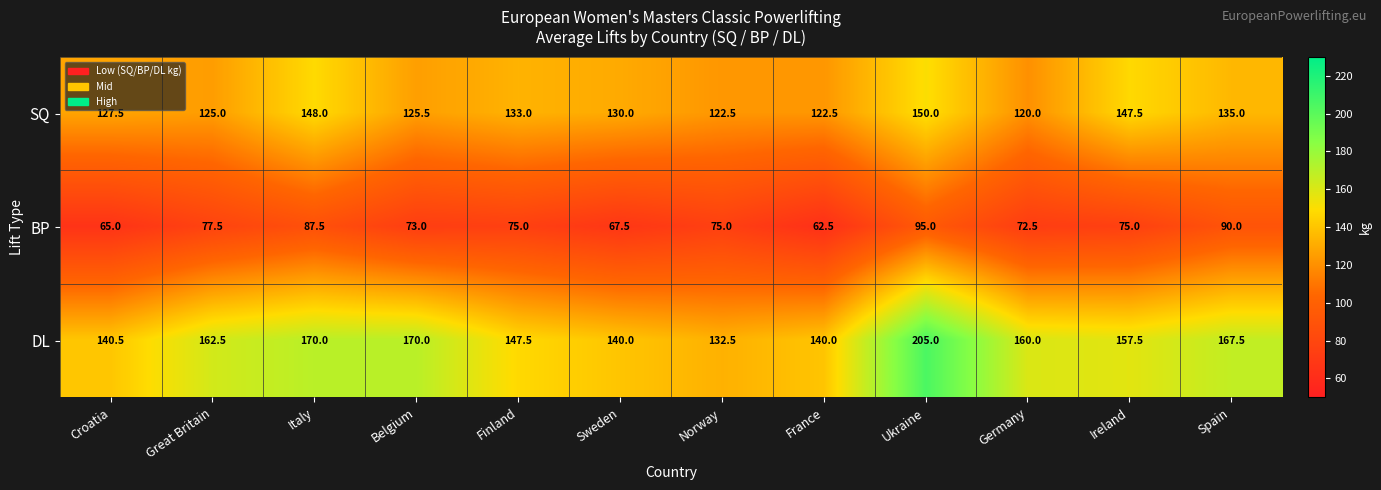

At how many categories does at least one series exceed 89?

12